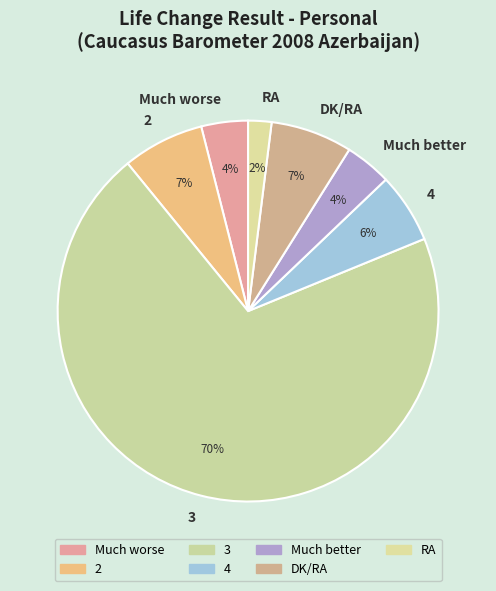

Is the sum of RA and Much worse greater than half?

No